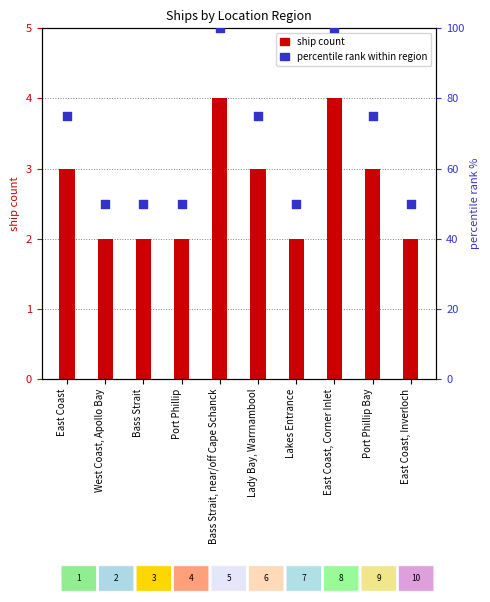

What is the total value across all series at East Coast, Inverloch?

52